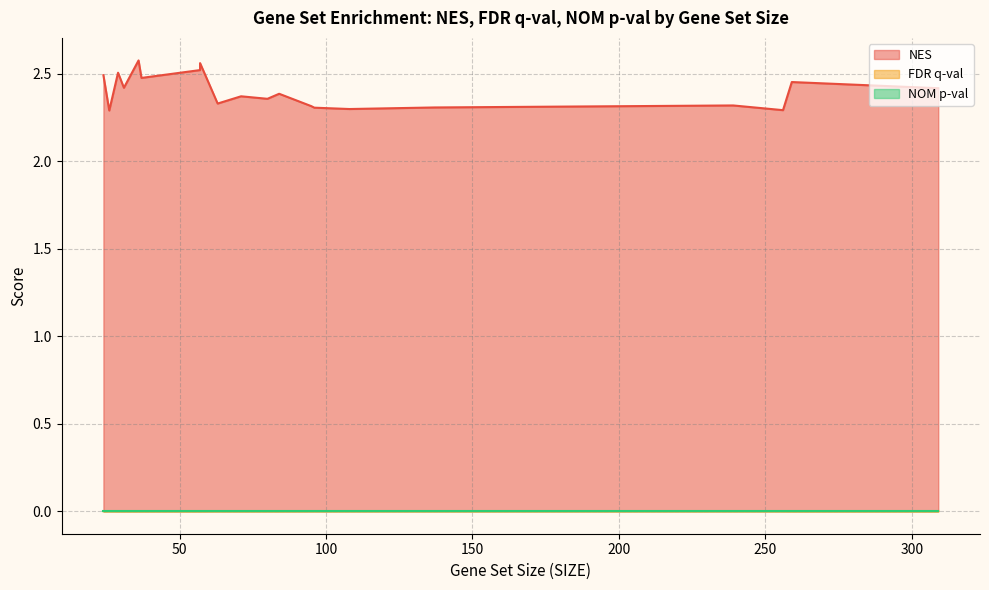

How many lines are shown in the chart?

3